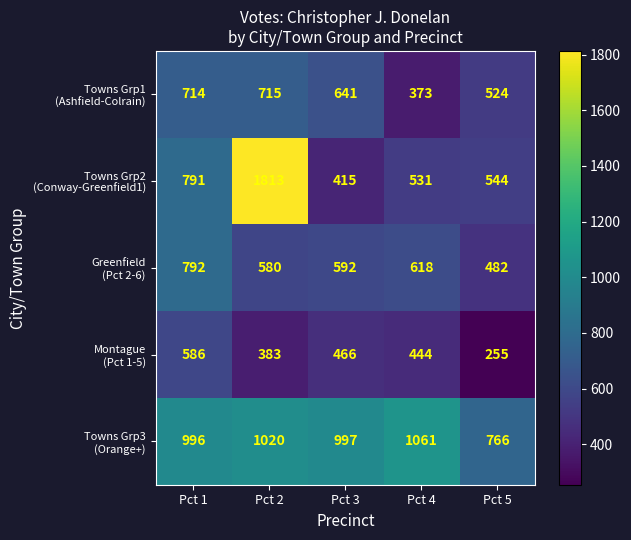

At which category is the sum across all series the highest?

Pct 2